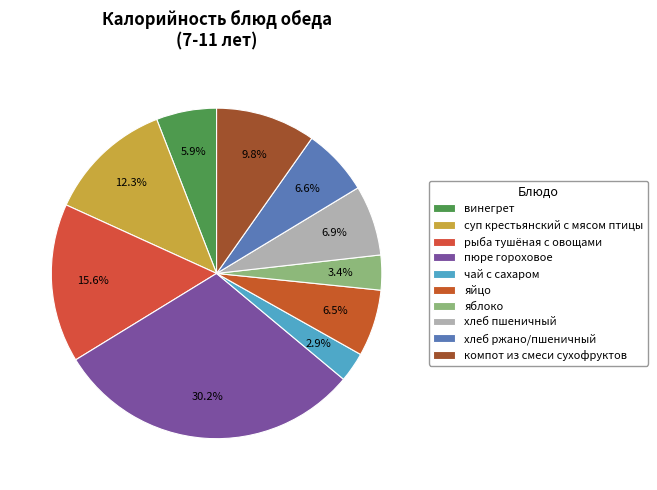

Between пюре гороховое and хлеб ржано/пшеничный, which is larger?

пюре гороховое